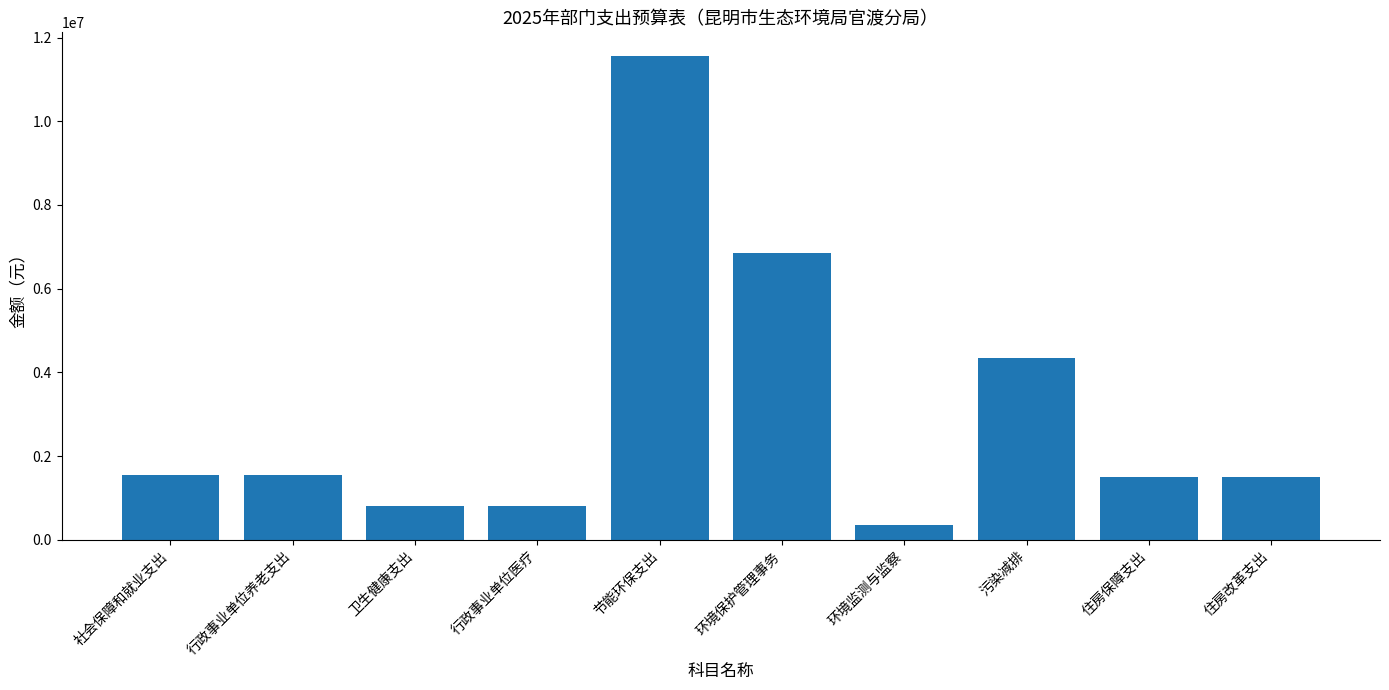

What is the approximate value at 住房改革支出?

1509755.8